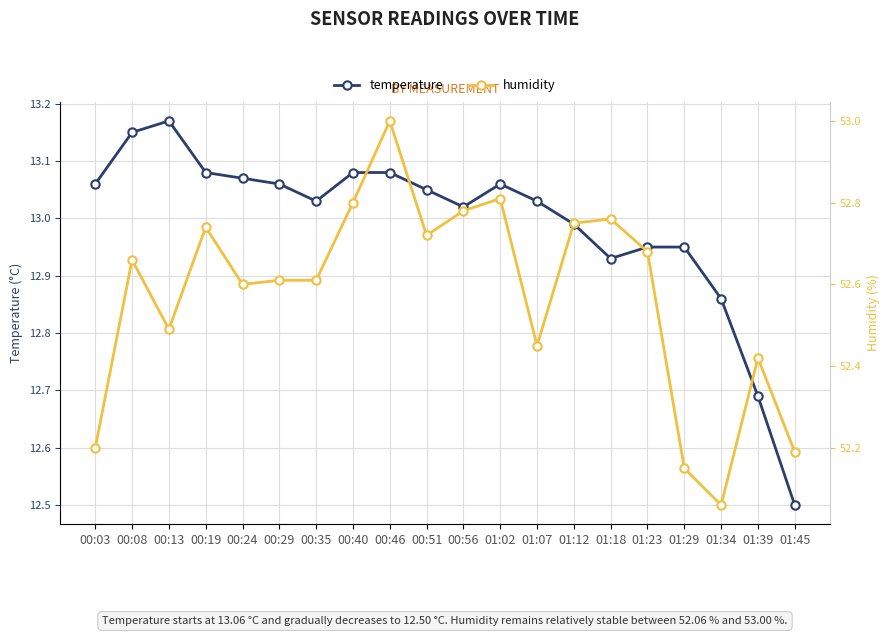

What is the sum of the temperature values at 01:45 and 00:08?

25.6